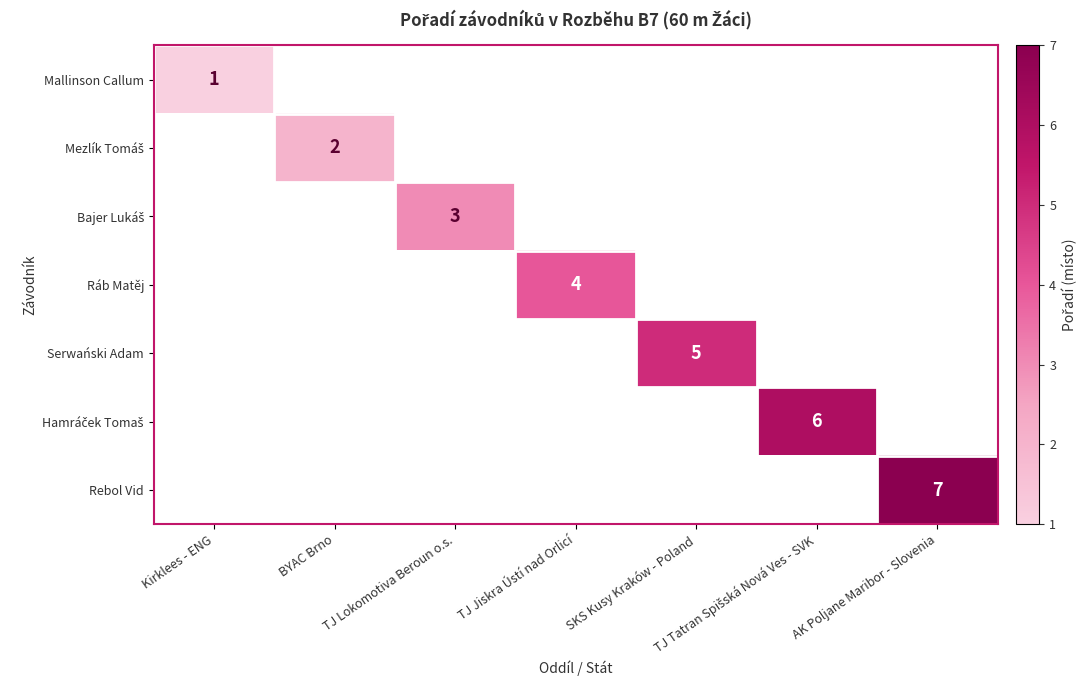

What is the maximum value shown in the chart?

7.0